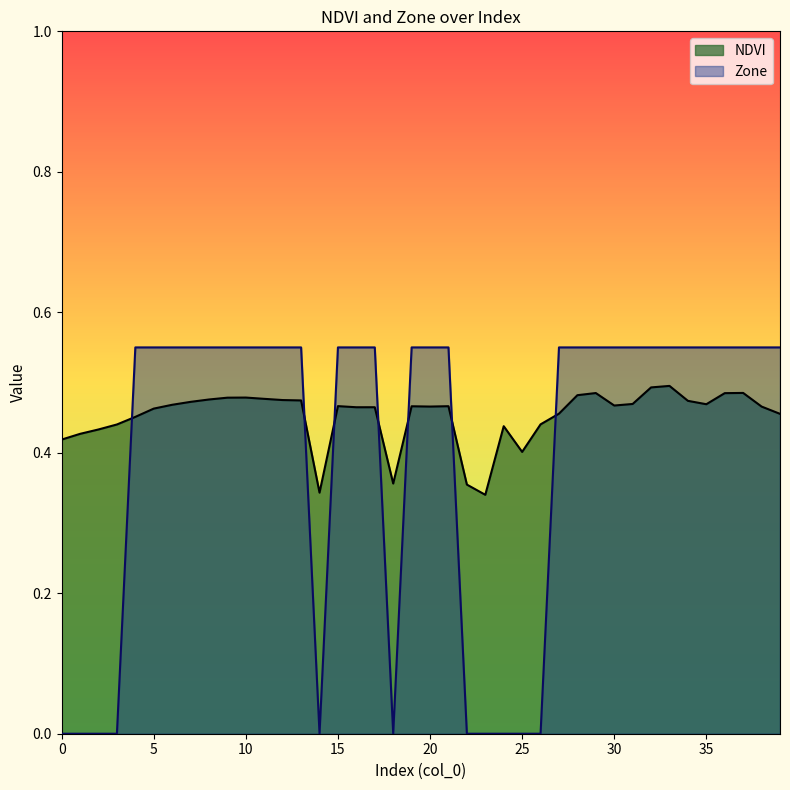

True or false: NDVI and Zone cross at least once.

True